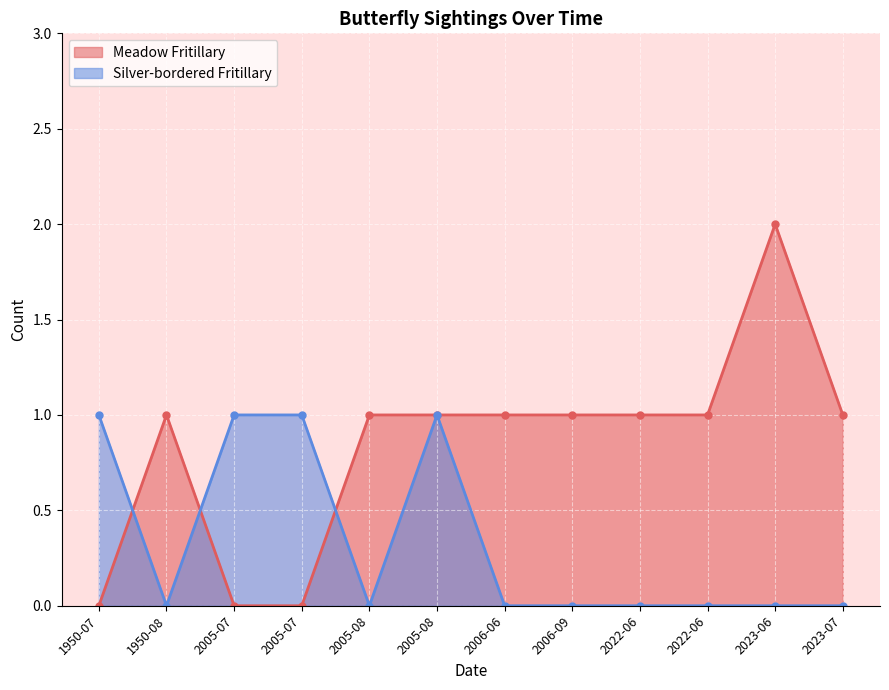

True or false: Silver-bordered Fritillary and Meadow Fritillary intersect in this chart.

True